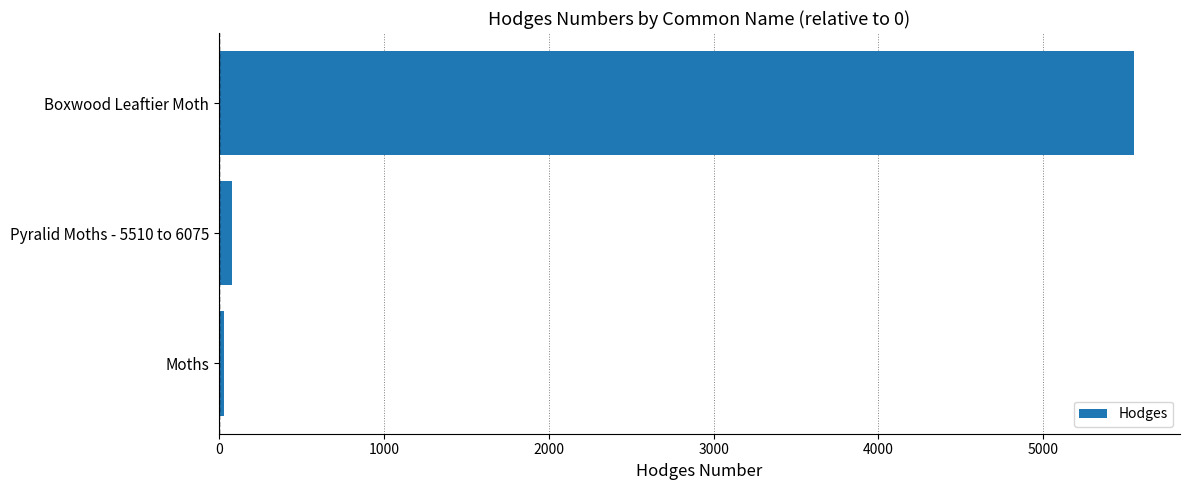

Rank the categories by value from highest to lowest.

Boxwood Leaftier Moth, Pyralid Moths - 5510 to 6075, Moths